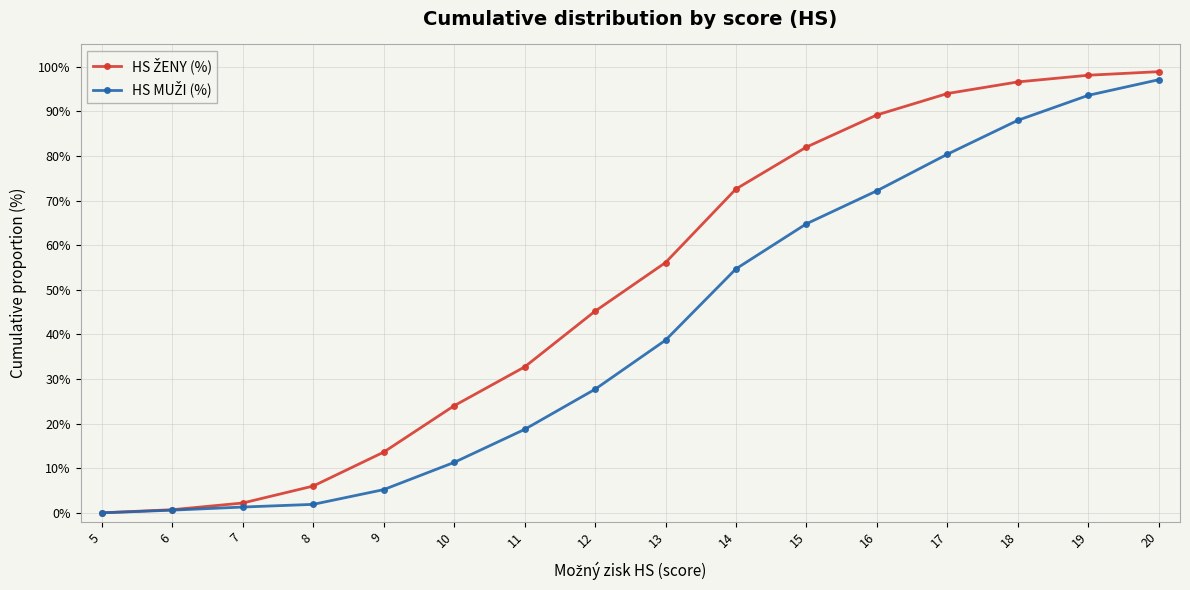

What is the difference between the highest and lowest values at 15?

17.2